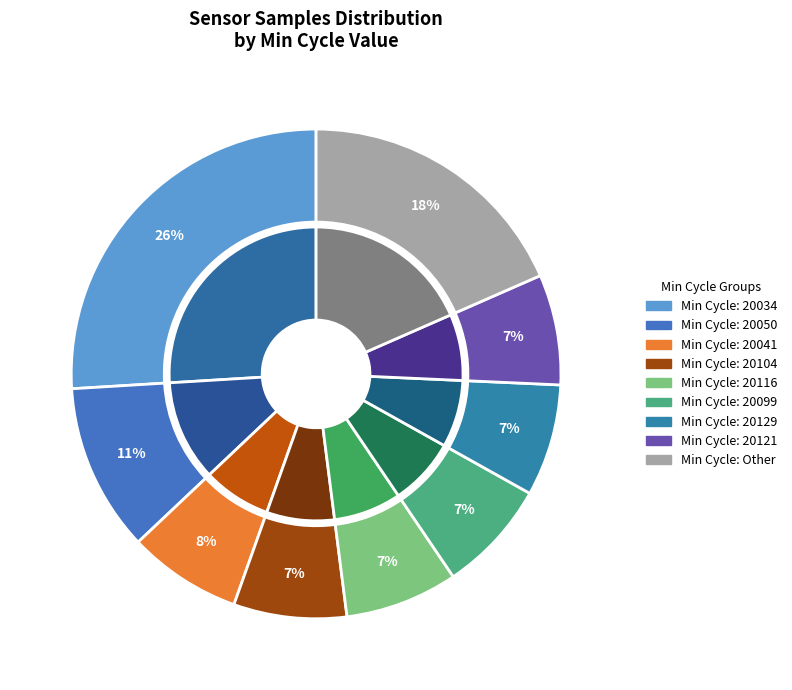

Which category has the smallest portion of the pie?

20121